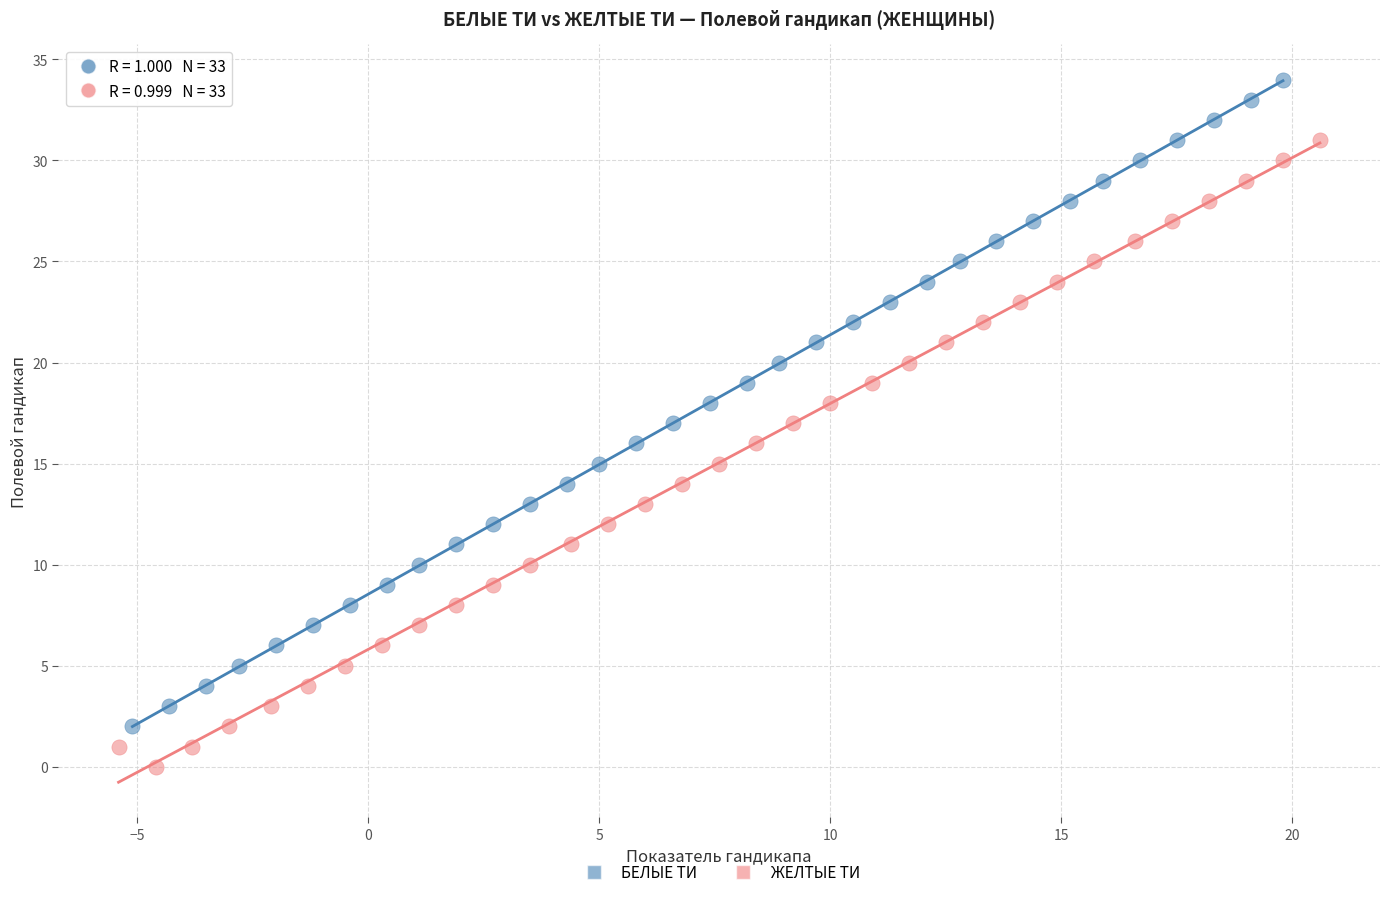

Which series reaches the minimum Y coordinate?

ЖЕЛТЫЕ ТИ